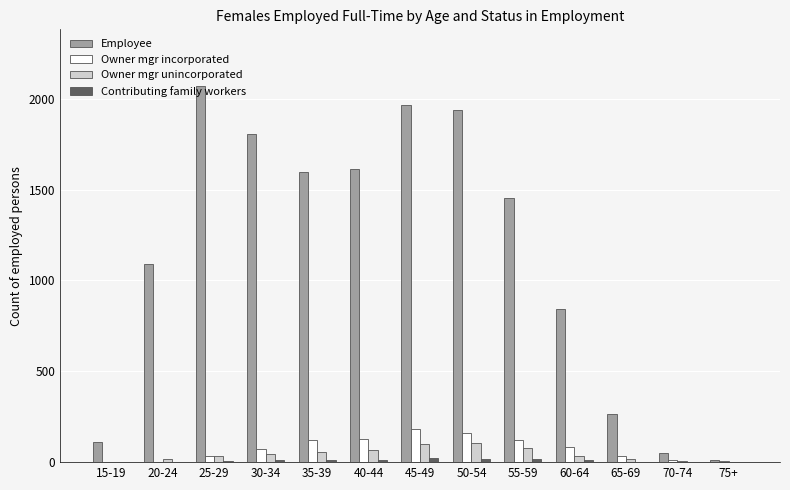

Which category has the highest value across all series?

25-29